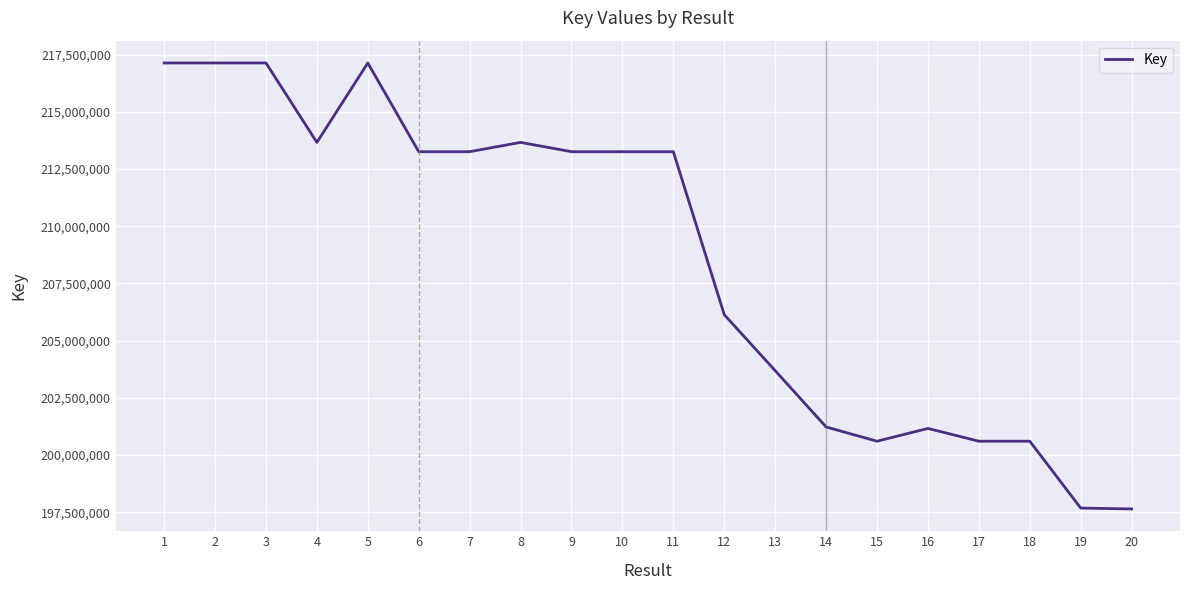

What is the greatest value displayed?

217140356